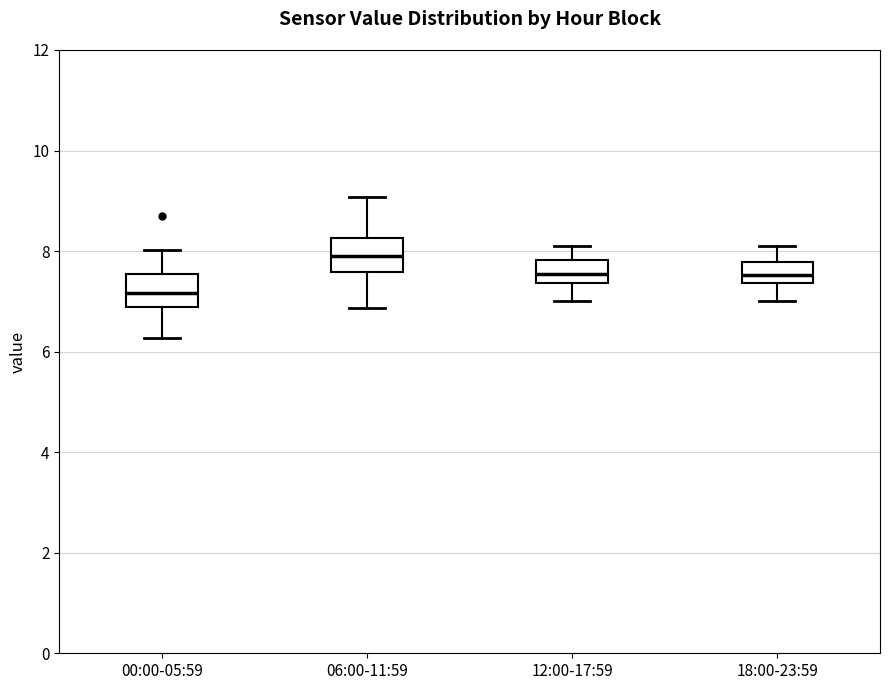

Which box's median line is the lowest?

00:00-05:59